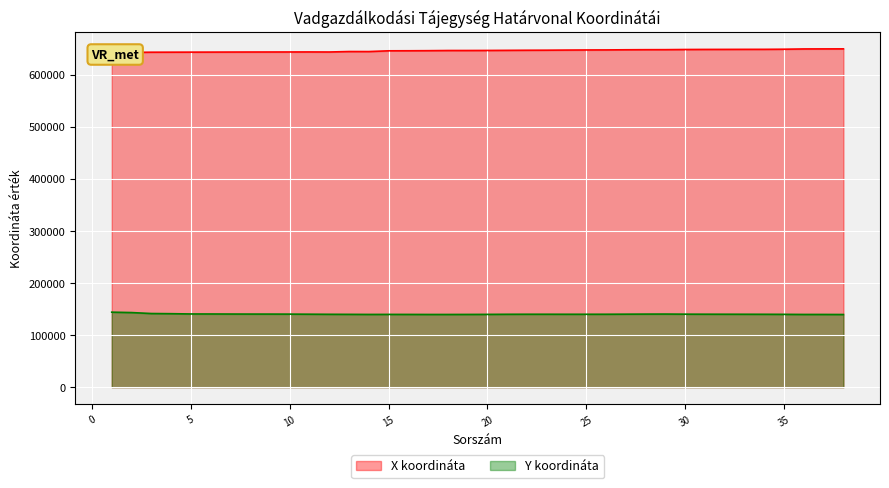

What is the maximum value for X koordináta?

650151.0